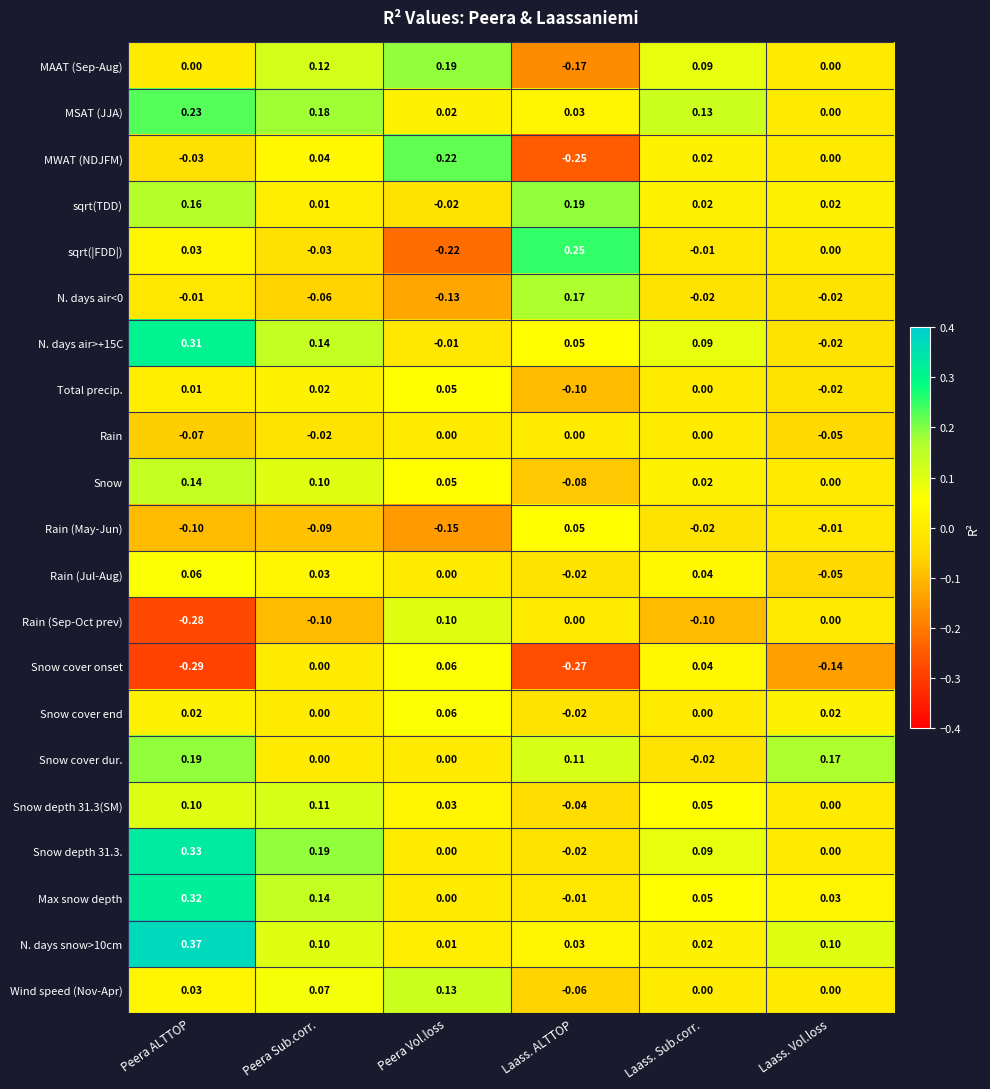

Where does the sqrt(|FDD|) series first go above 0?

Peera ALTTOP